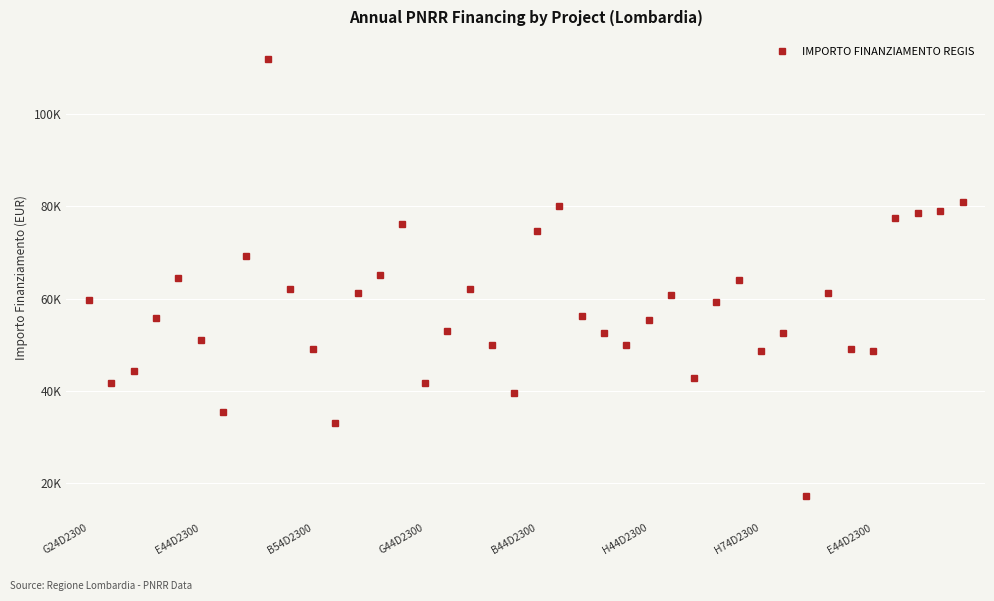

Does the chart have visible grid lines?

Yes